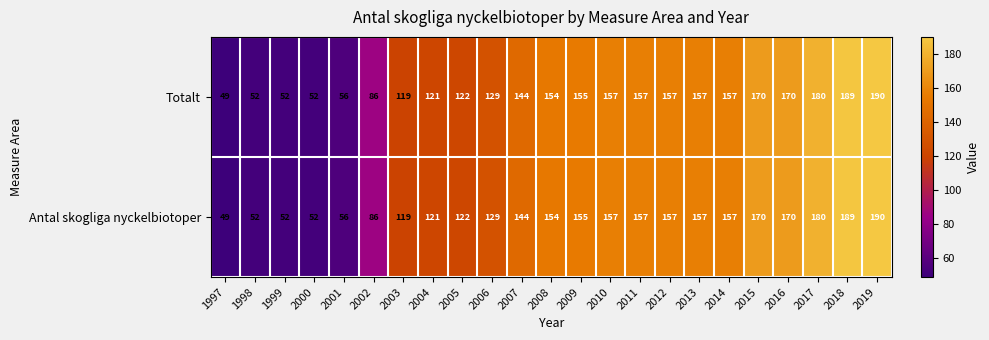

Read the Antal skogliga nyckelbiotoper value at 2012.

157